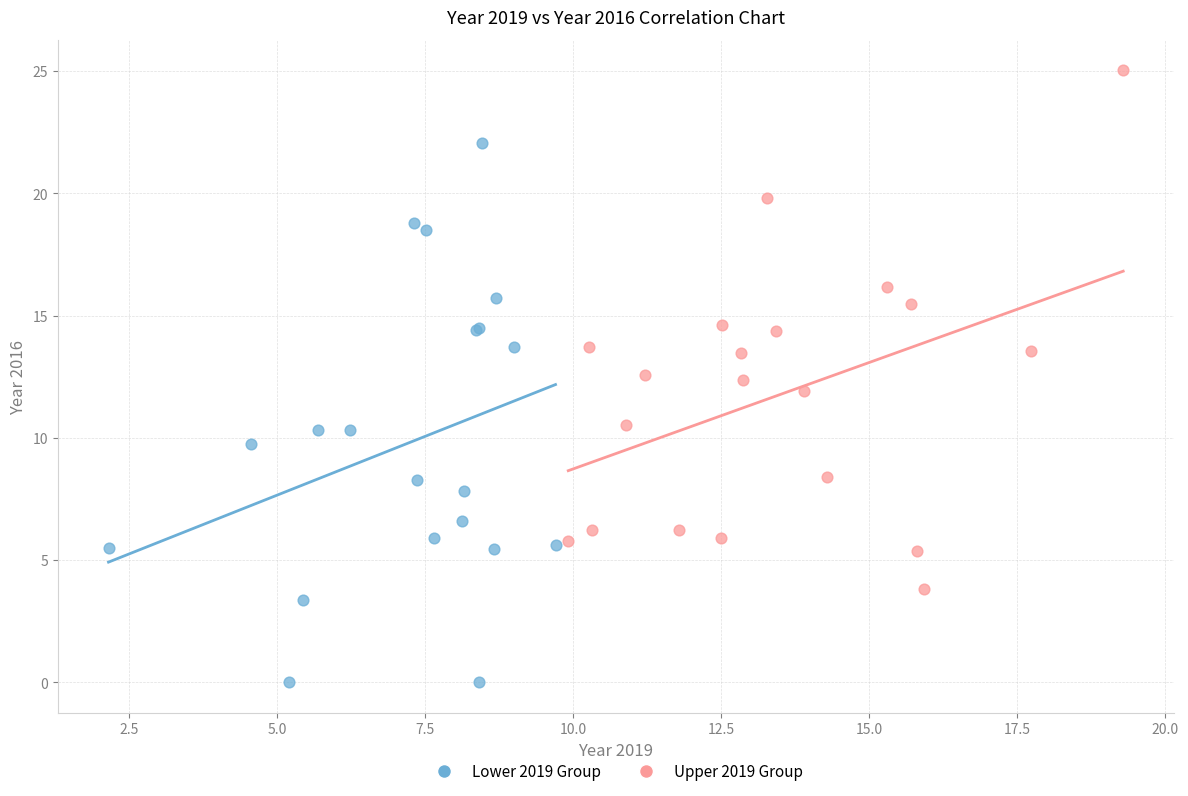

Which series contains the lowest Y value?

Lower 2019 Group